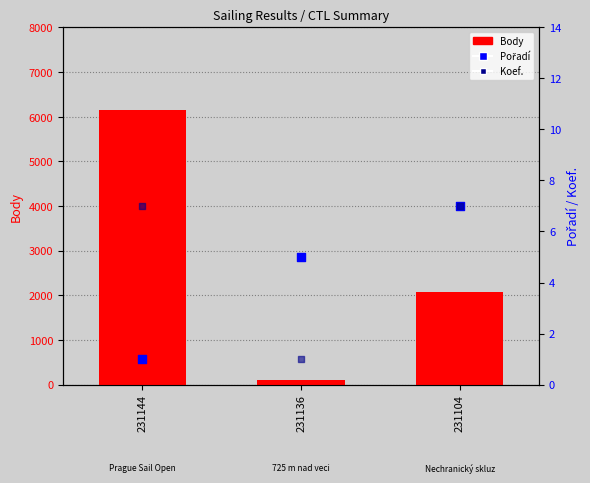

What are all the series names shown in the legend?

Body, Pořadí, Koef.